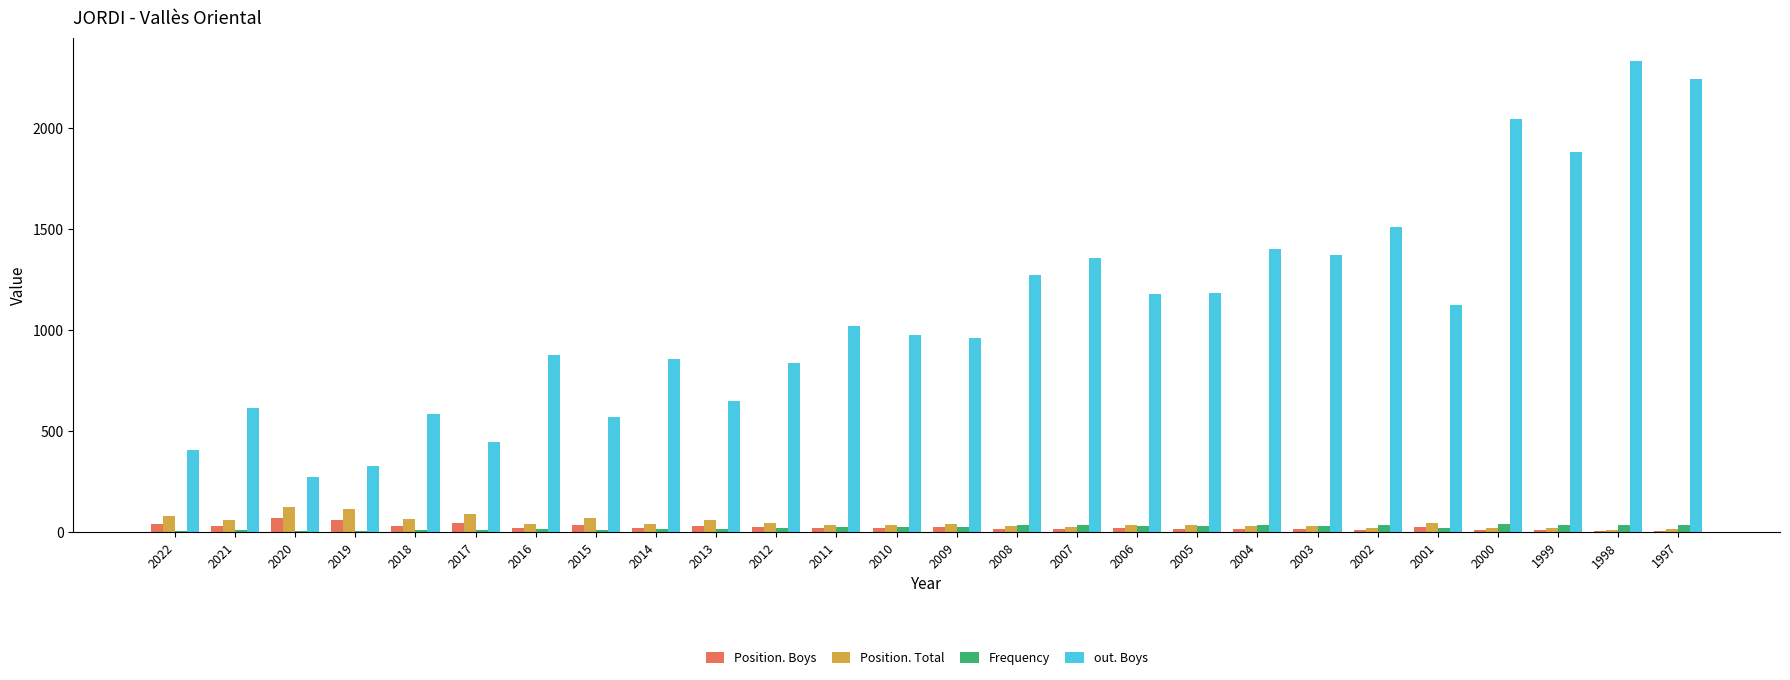

What are all the series names shown in the legend?

Position. Boys, Position. Total, Frequency, out. Boys